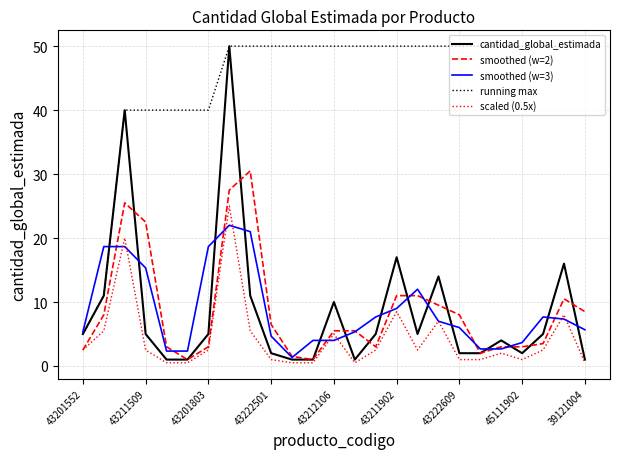

Which series has the largest range (max minus min)?

cantidad_global_estimada